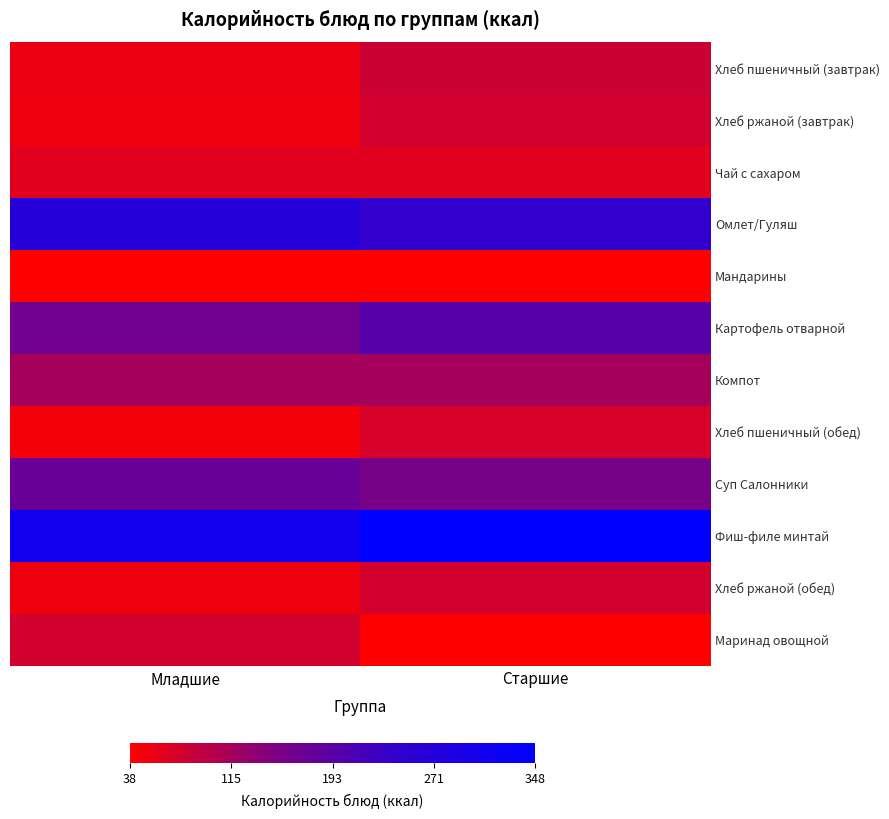

Which series has the largest total across all categories?

Фиш-филе минтай